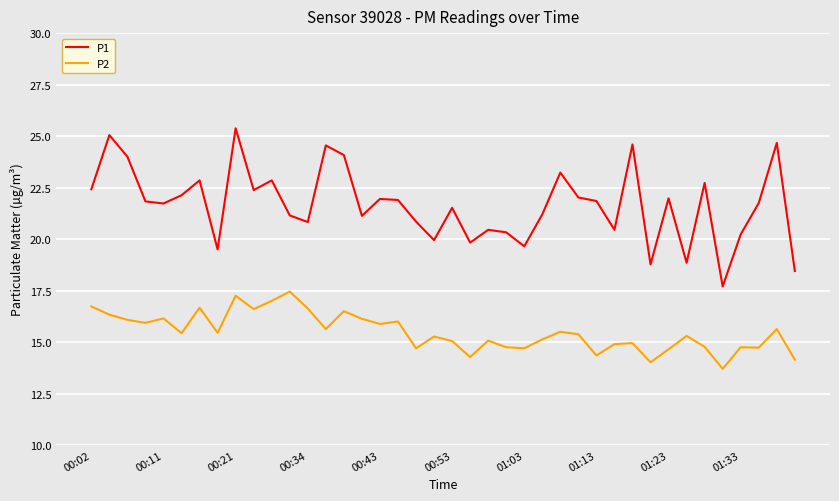

Which series has the largest total across all categories?

P1